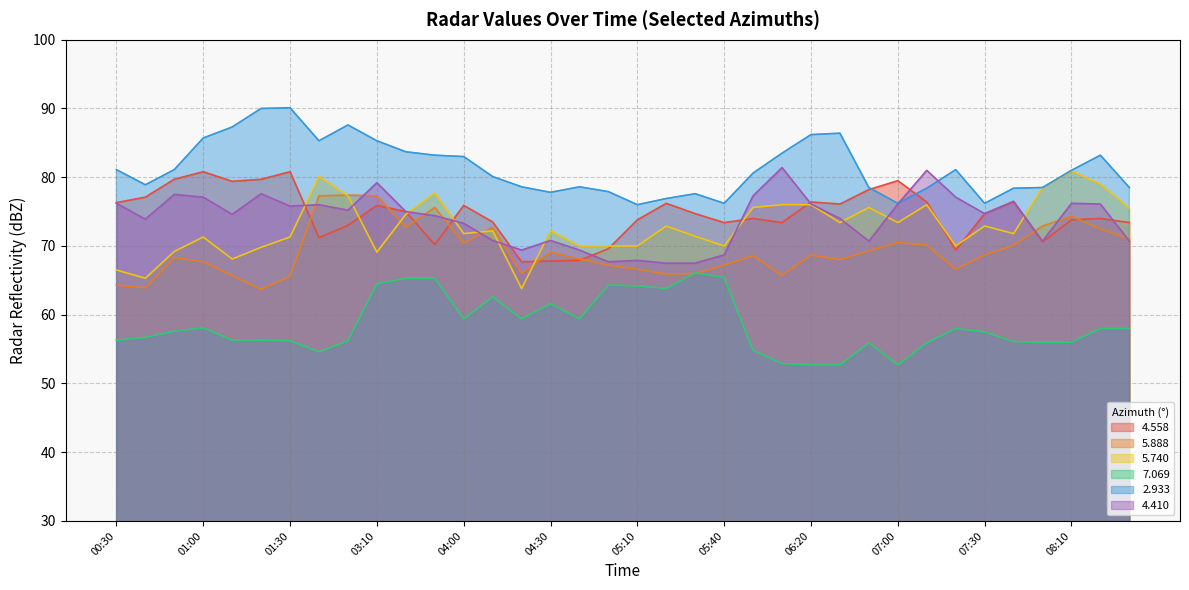

What are all the series names shown in the legend?

4.558, 5.888, 5.740, 7.069, 2.933, 4.410